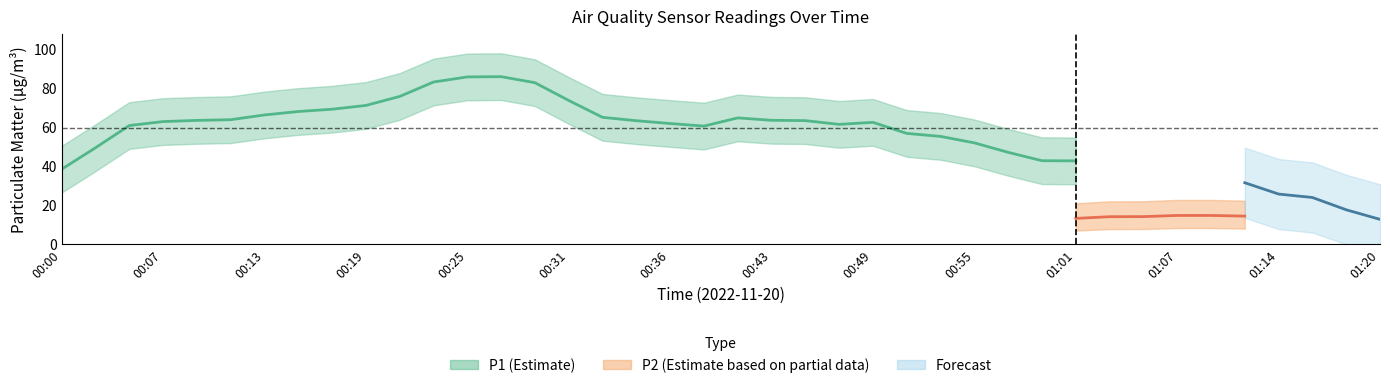

How many categories are shown in the chart?

40